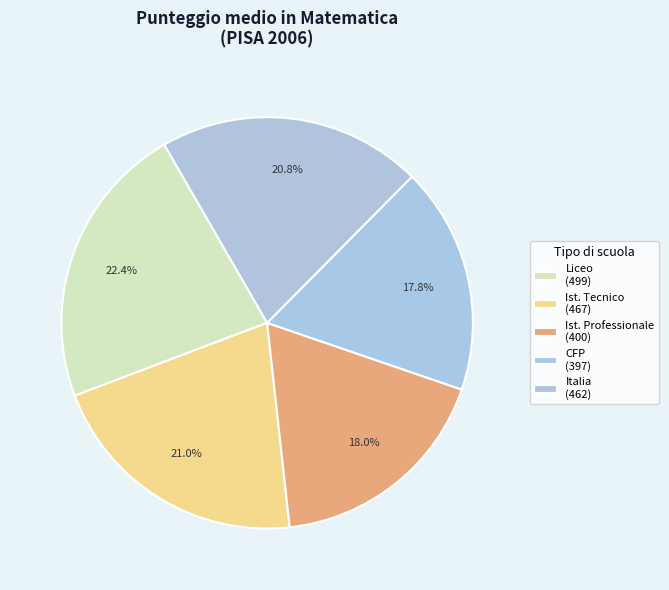

How many slices are in this pie chart?

5